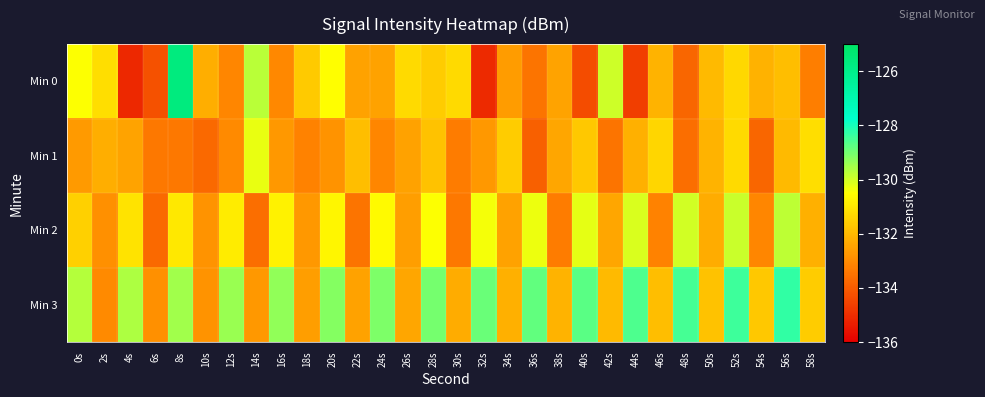

How many series are shown in this chart?

4